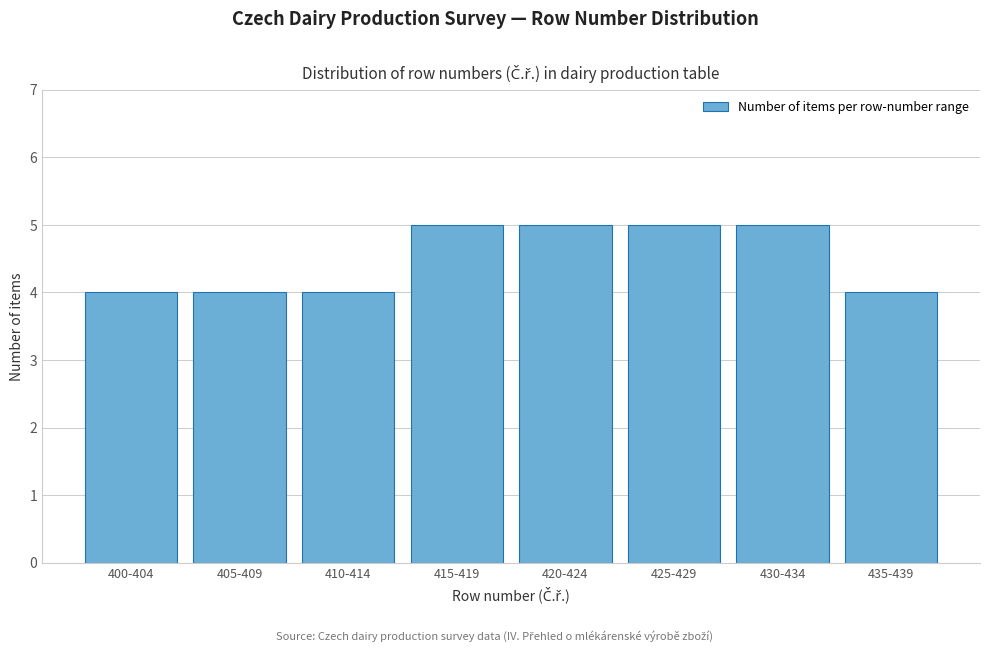

Reading left to right, extract all data points from this chart.

400-404=4	405-409=4	410-414=4	415-419=5	420-424=5	425-429=5	430-434=5	435-439=4